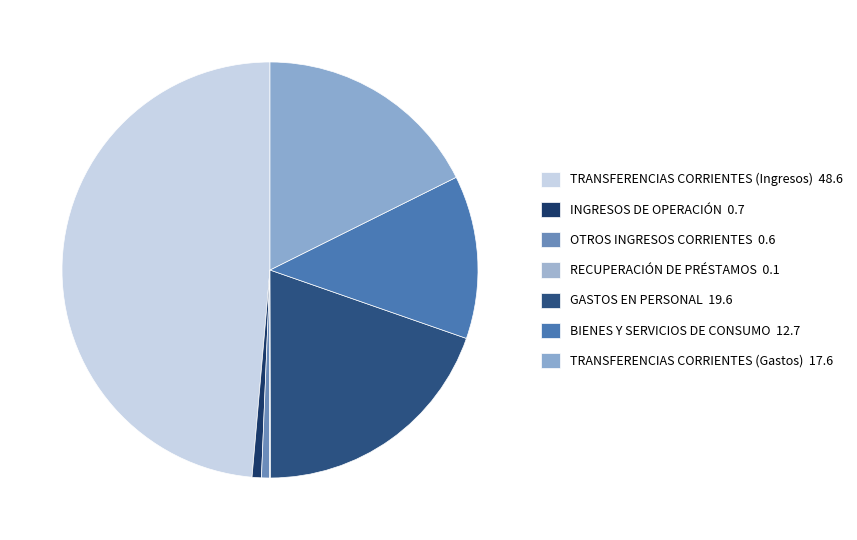

True or false: BIENES Y SERVICIOS DE CONSUMO accounts for 13% of the total.

True